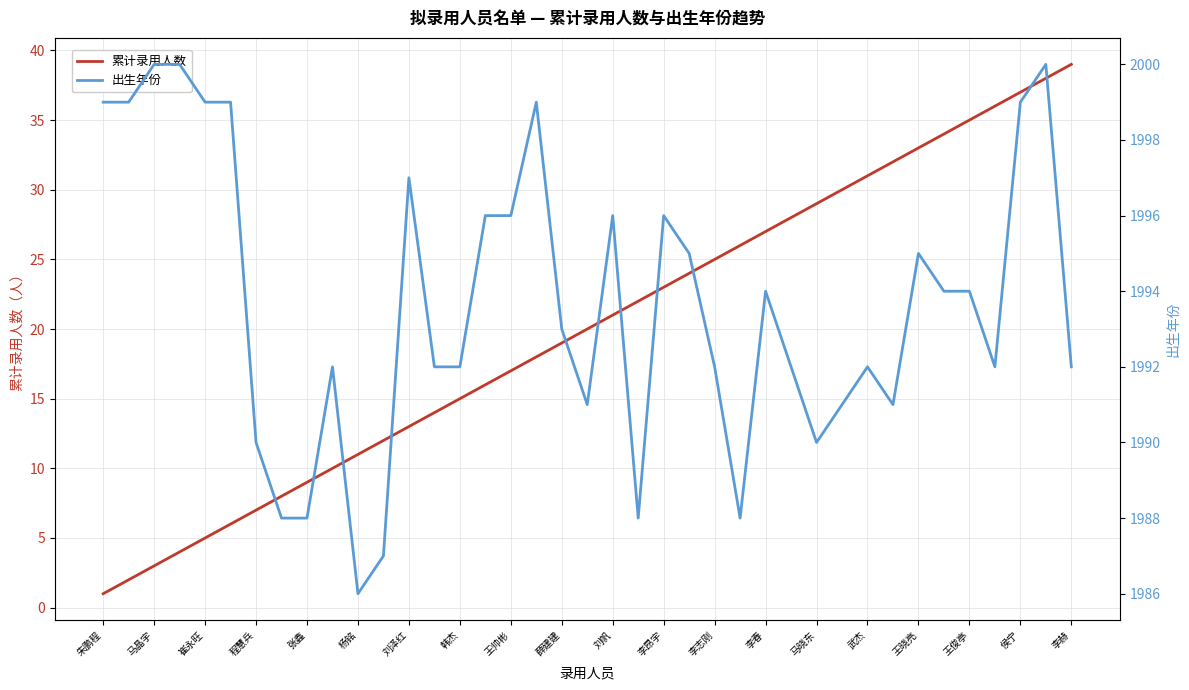

At 23, list the series in order from largest to smallest.

出生年份, 累计录用人数